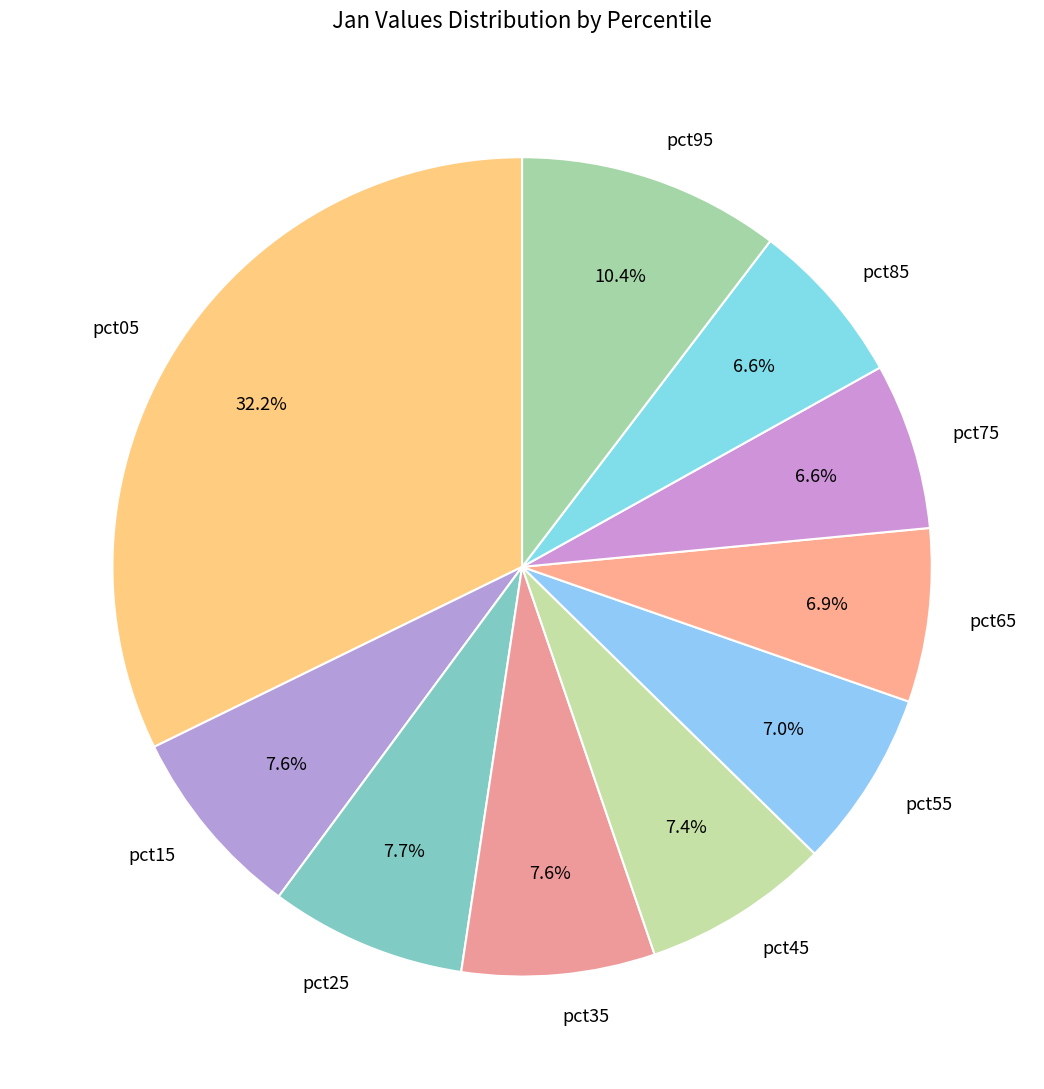

Between pct05 and pct75, which is larger?

pct05